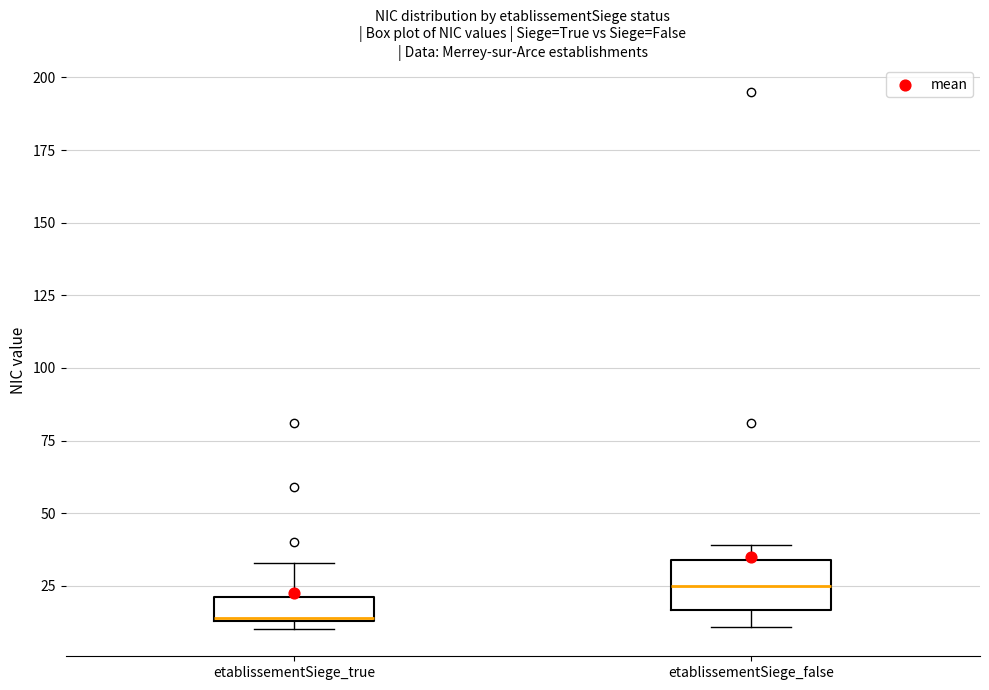

Which box is the tallest, from its lower edge to its upper edge?

etablissementSiege_false